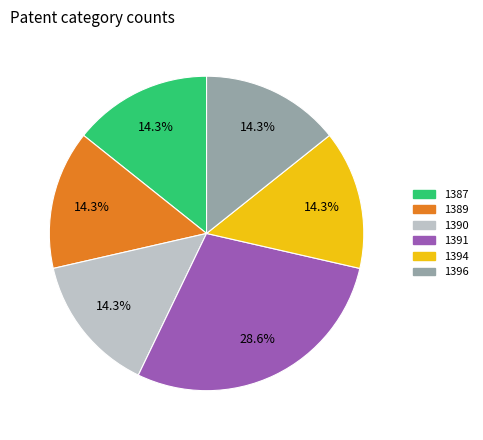

What portion of the pie excludes 1390?

85.7%